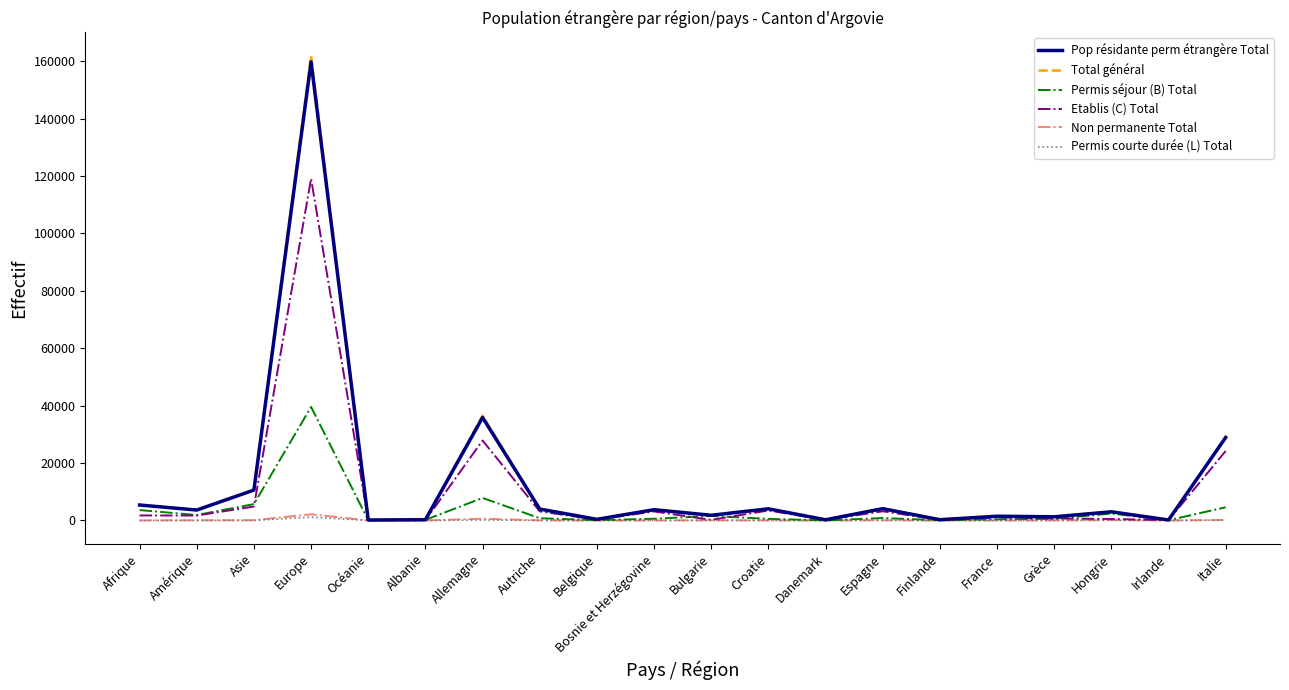

What is the minimum value for Etablis (C) Total?

68